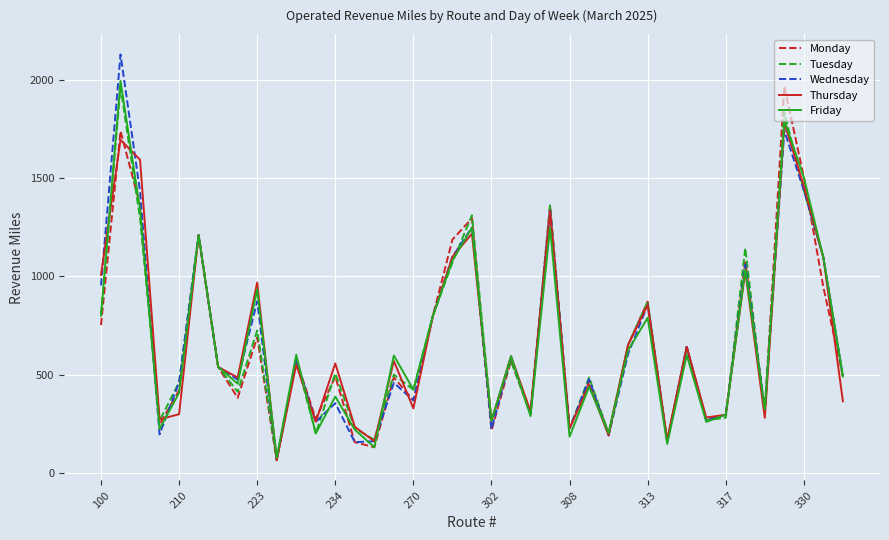

What is the maximum value shown in the chart?

2128.3